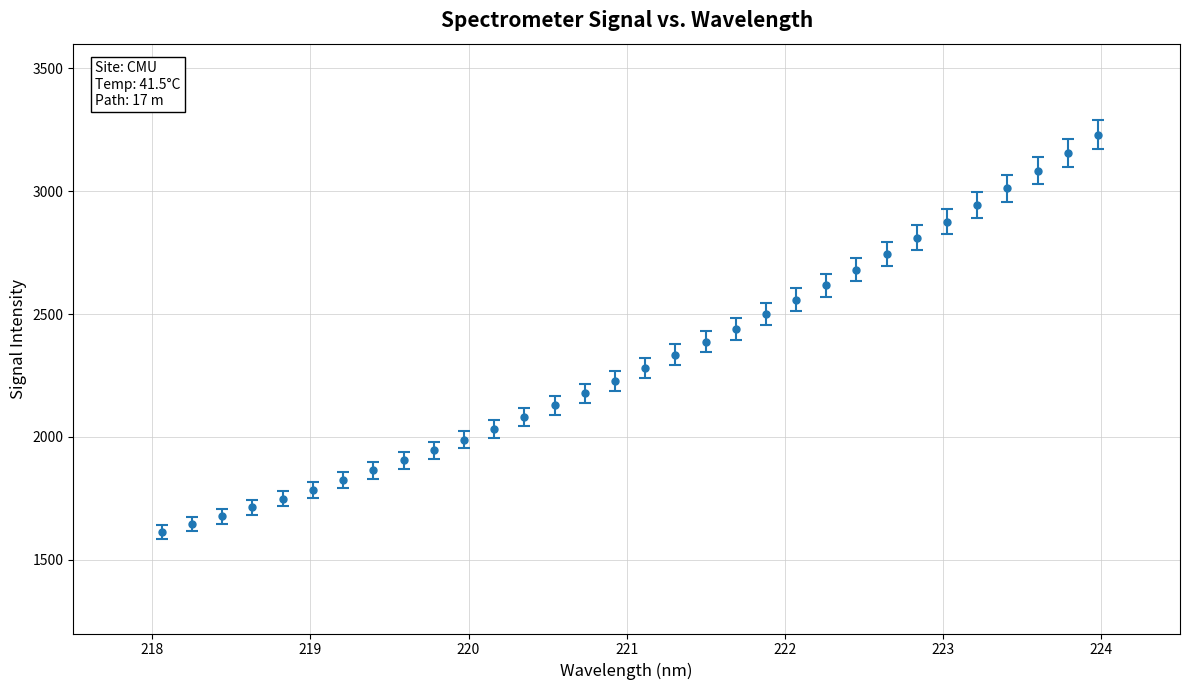

What is the greatest value displayed?

3229.4